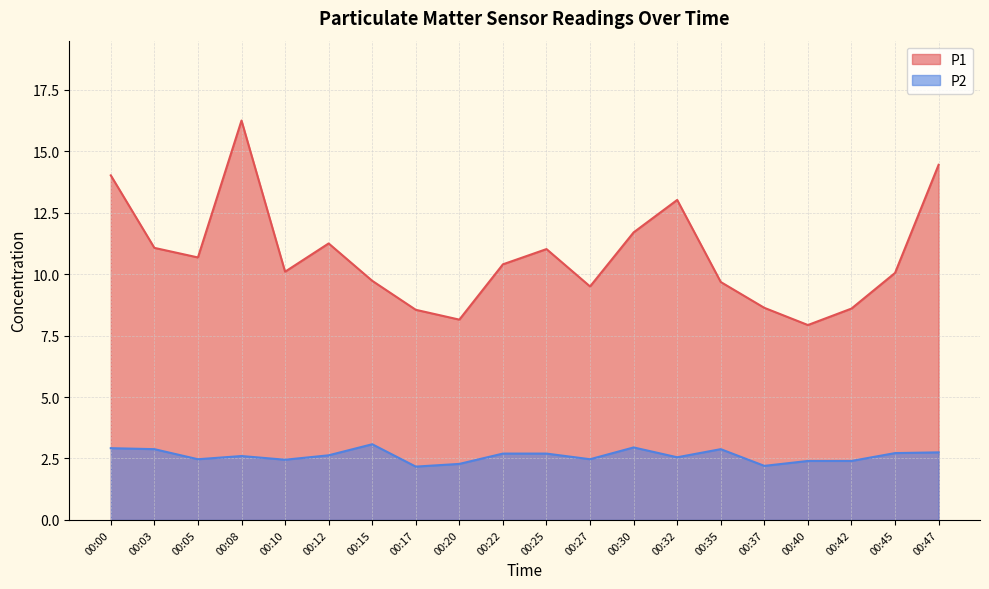

True or false: P2 and P1 intersect in this chart.

False